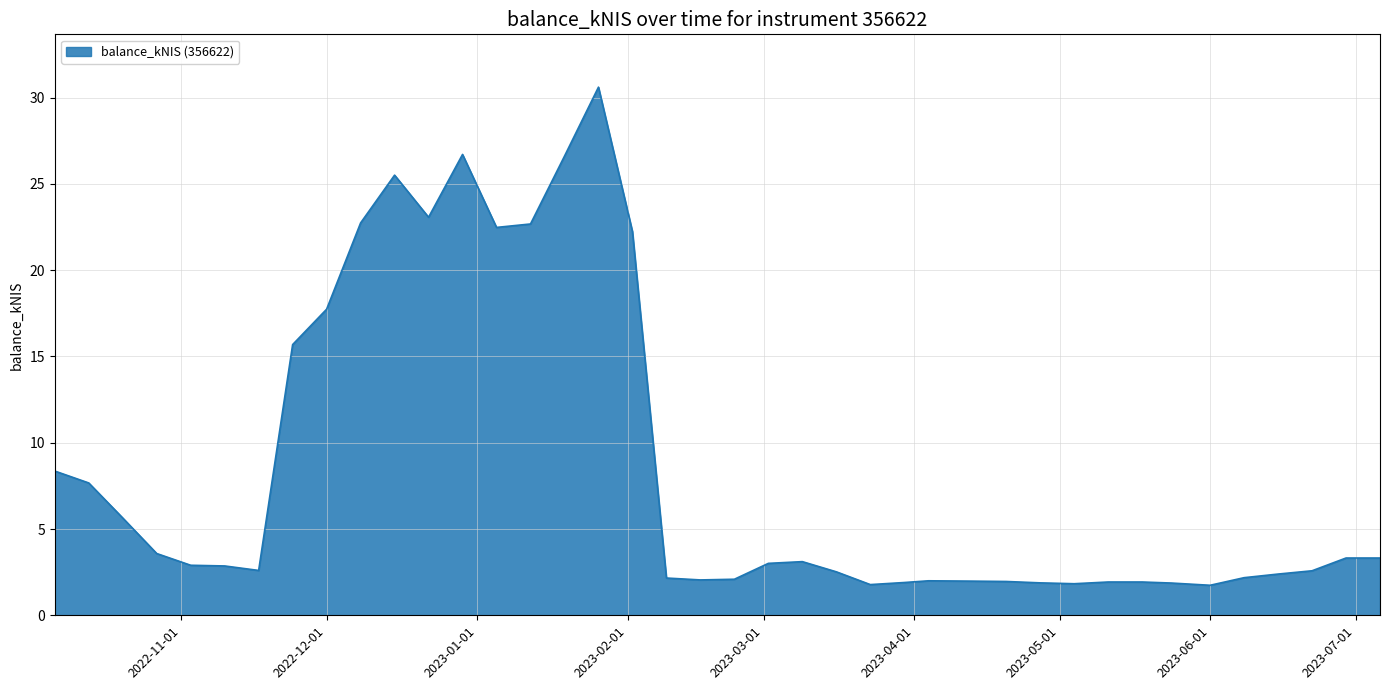

What is the greatest value displayed?

30.6